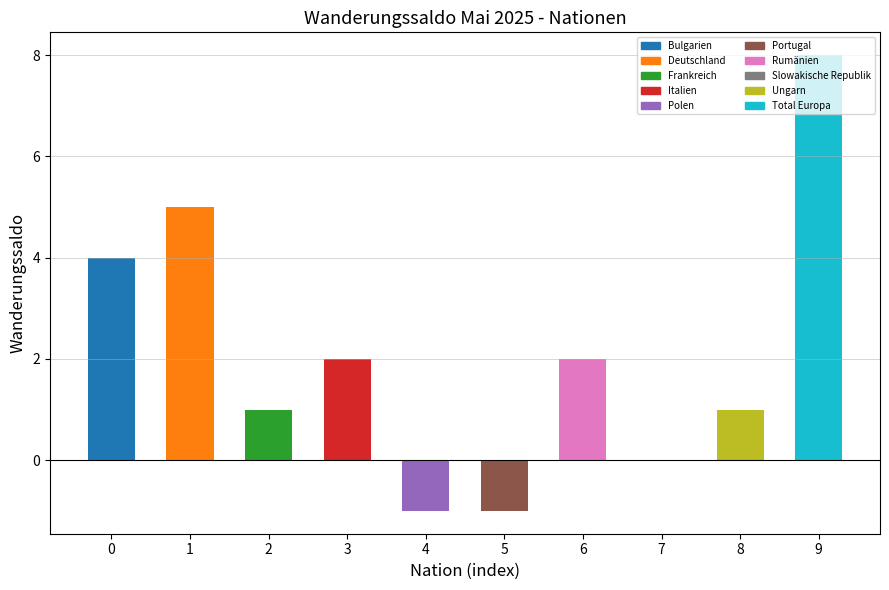

Which has a higher value, Total Europa or Portugal?

Total Europa